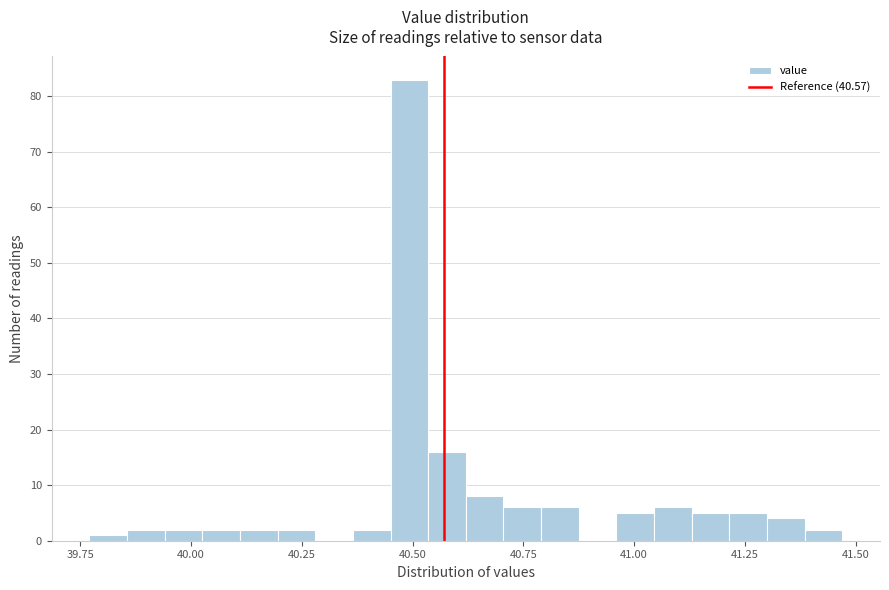

Around what value on the x-axis is the tallest bar? Give the approximate position of its centre, as read against the axis.

40.50